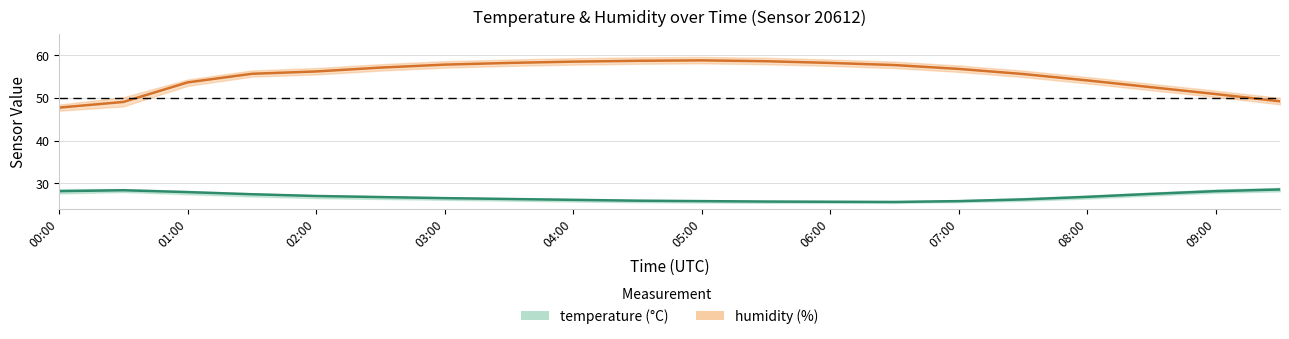

Is it true that hum_lower equals 78.3 at 08:00?

False